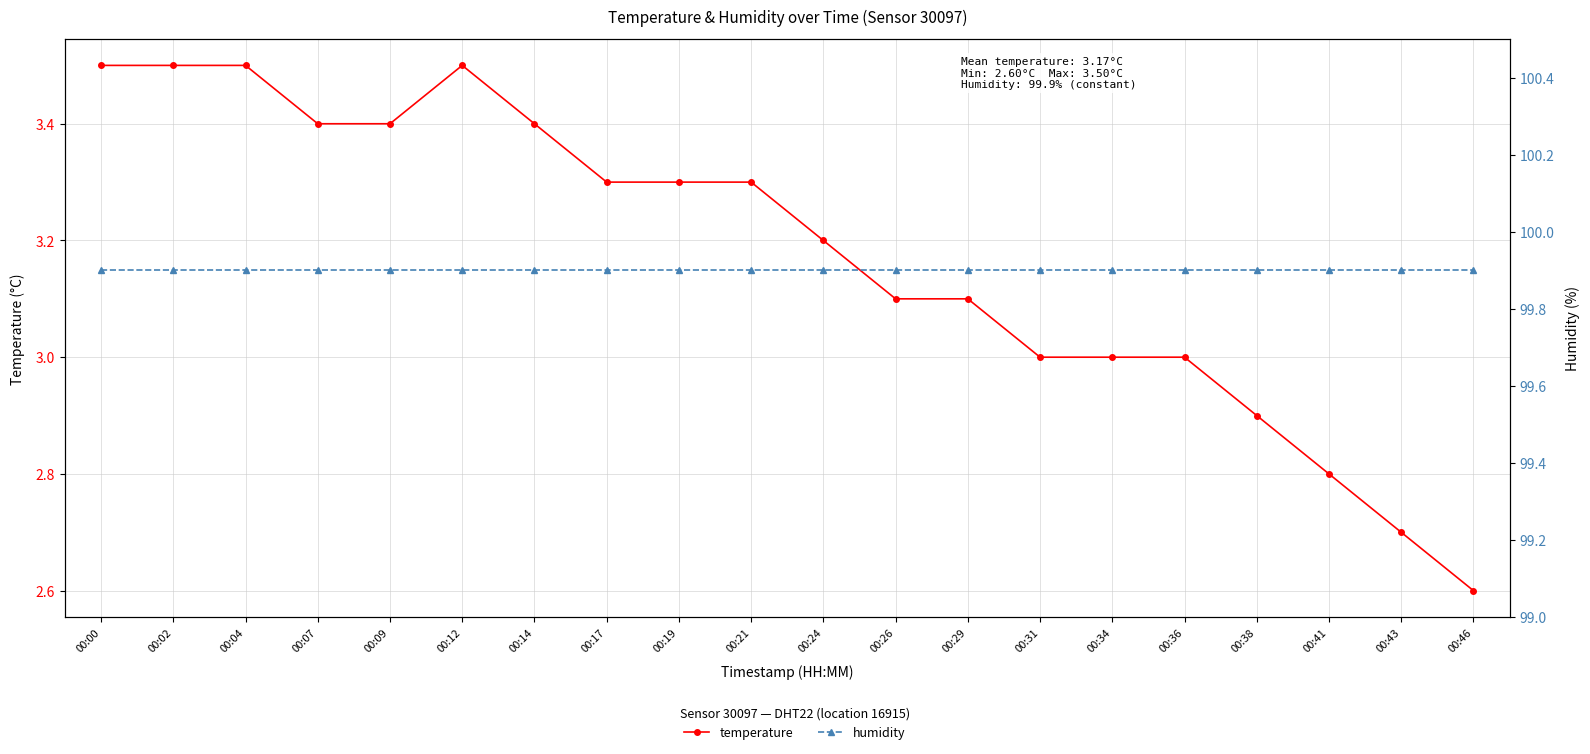

Rank the categories by humidity value from lowest to highest.

00:00, 00:02, 00:04, 00:07, 00:09, 00:12, 00:14, 00:17, 00:19, 00:21, 00:24, 00:26, 00:29, 00:31, 00:34, 00:36, 00:38, 00:41, 00:43, 00:46